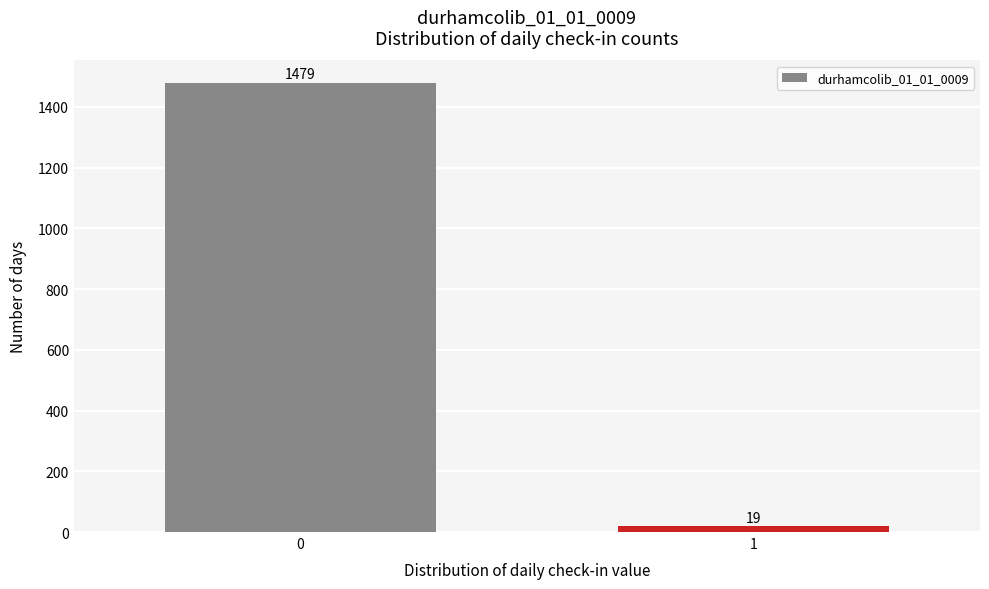

Reading left to right, what are all the values shown in this chart?

1479	19